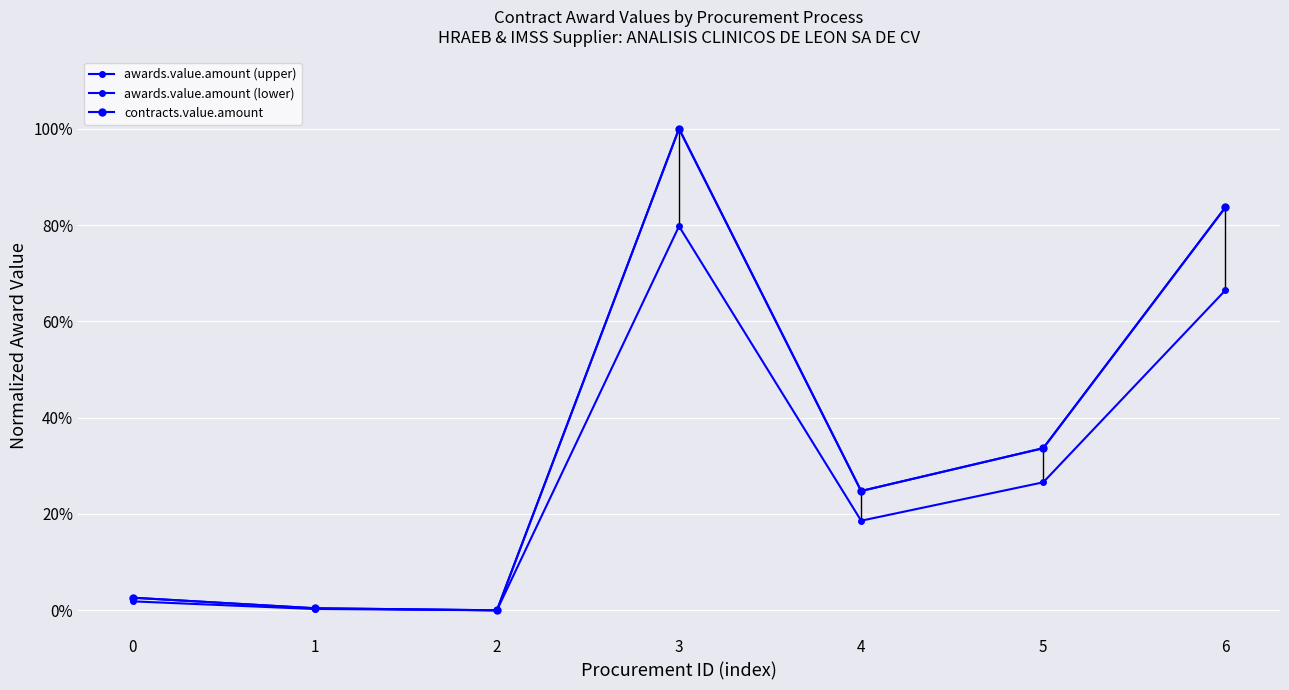

Is this an area chart (filled region under the line)?

No